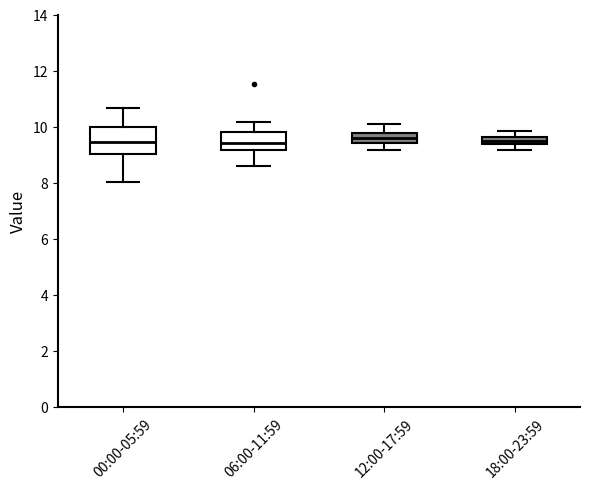

Comparing the boxes themselves (not the whiskers), which one is the tallest?

00:00-05:59